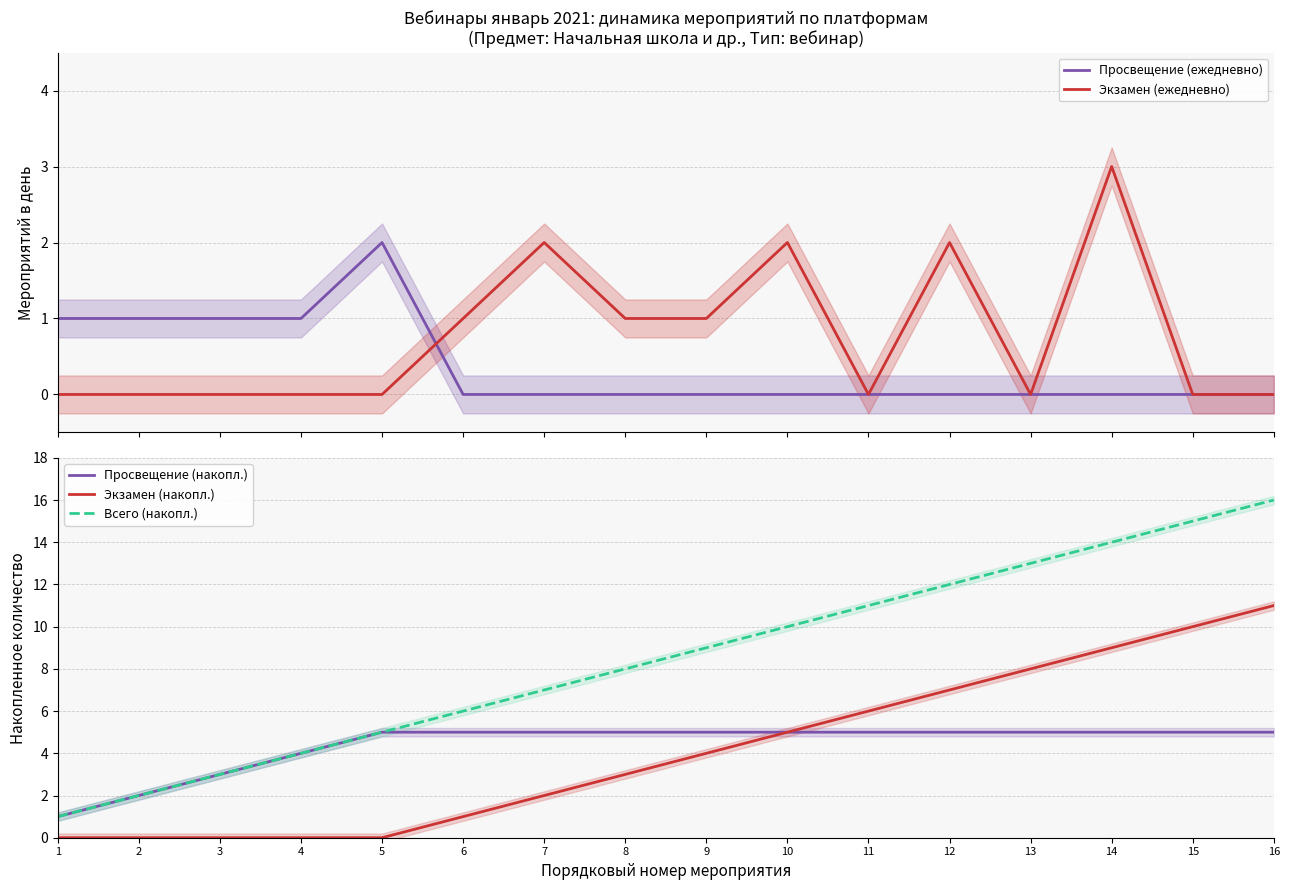

What is the average value of the Экзамен (накопл.) series?

4